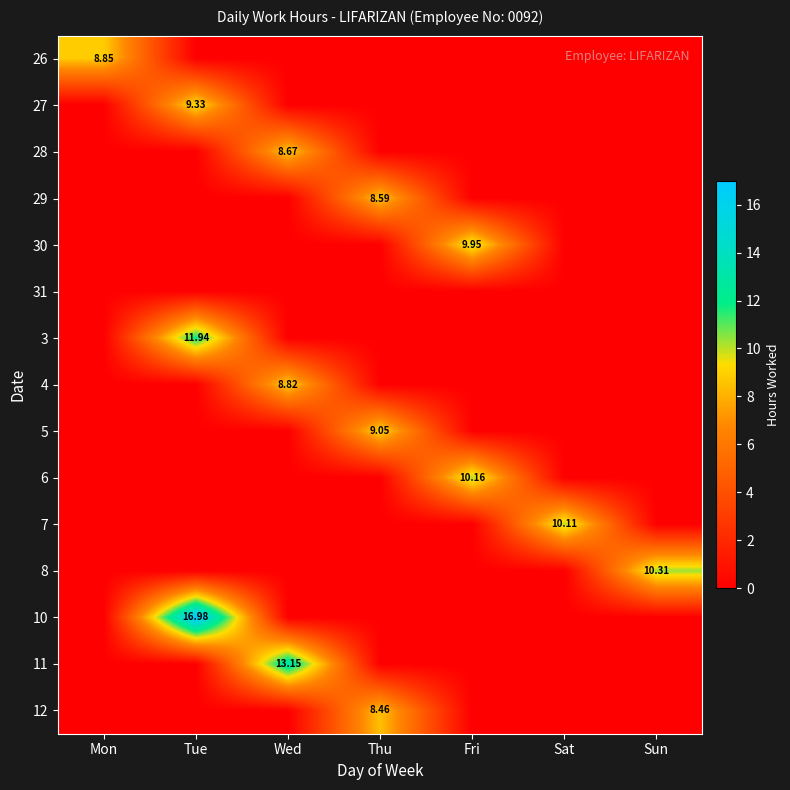

Between Tue and Mon, which is larger?

Mon